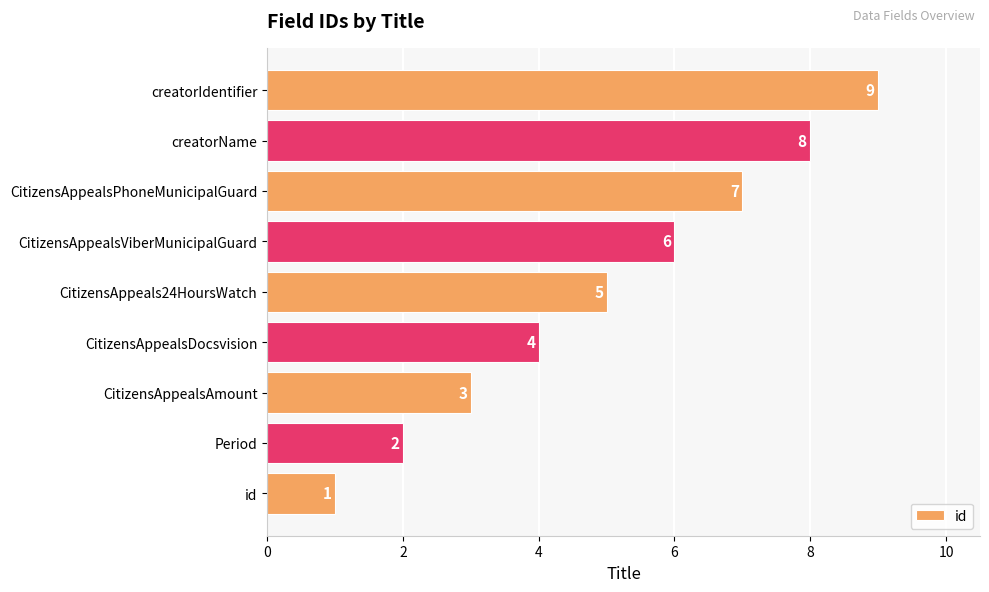

What is the ratio of the value at creatorName to the value at CitizensAppeals24HoursWatch?

1.6